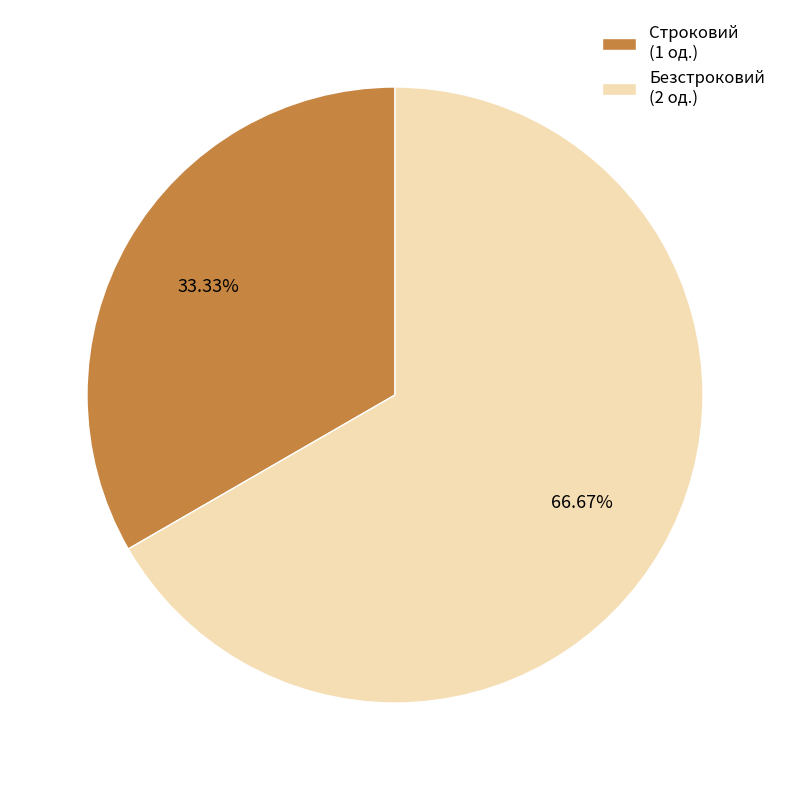

Does any single category account for the majority?

Yes